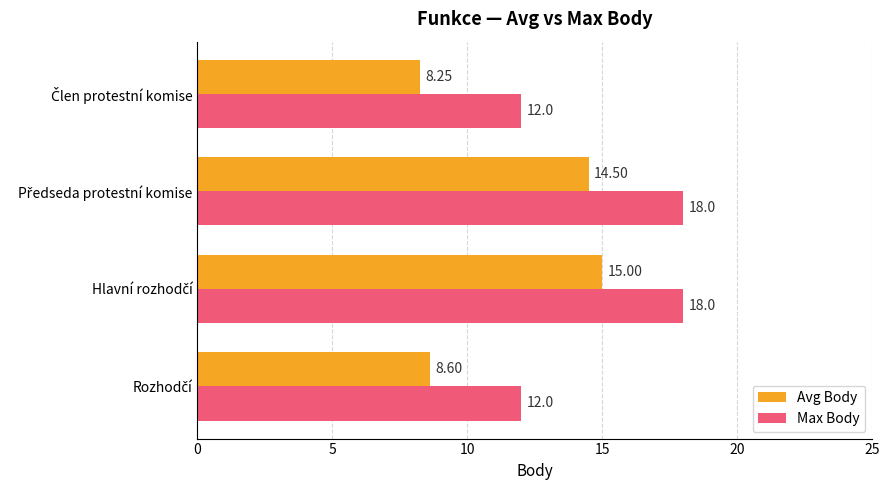

List the series in order of their overall mean, lowest first.

Avg Body, Max Body